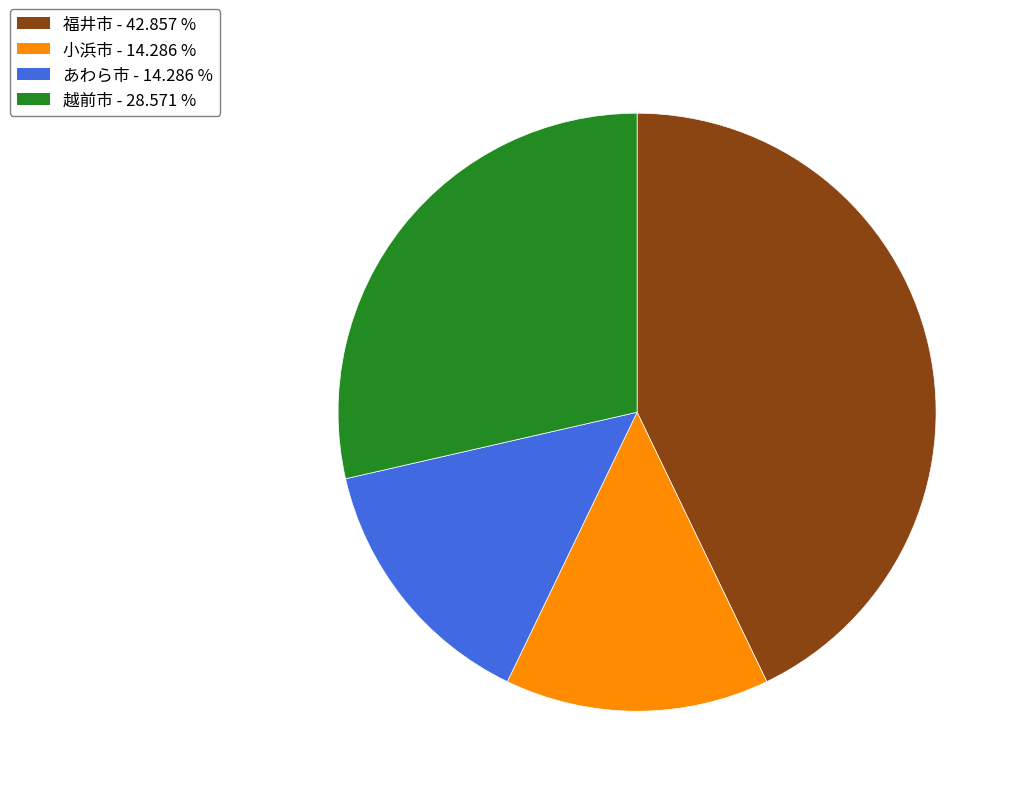

Is there a majority slice in this chart?

No